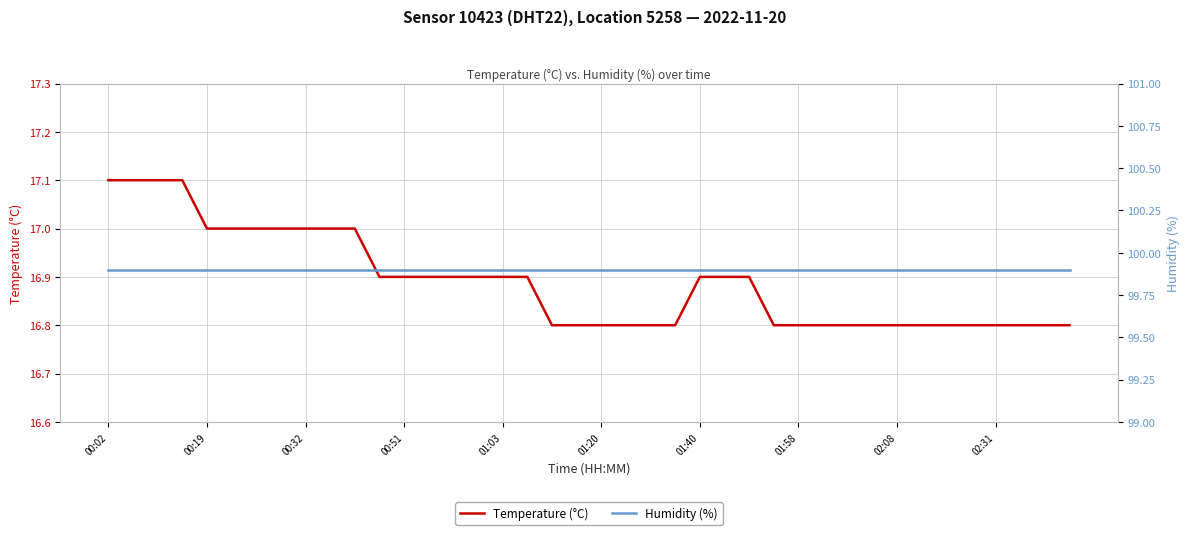

Which category has the lowest value across all series?

18